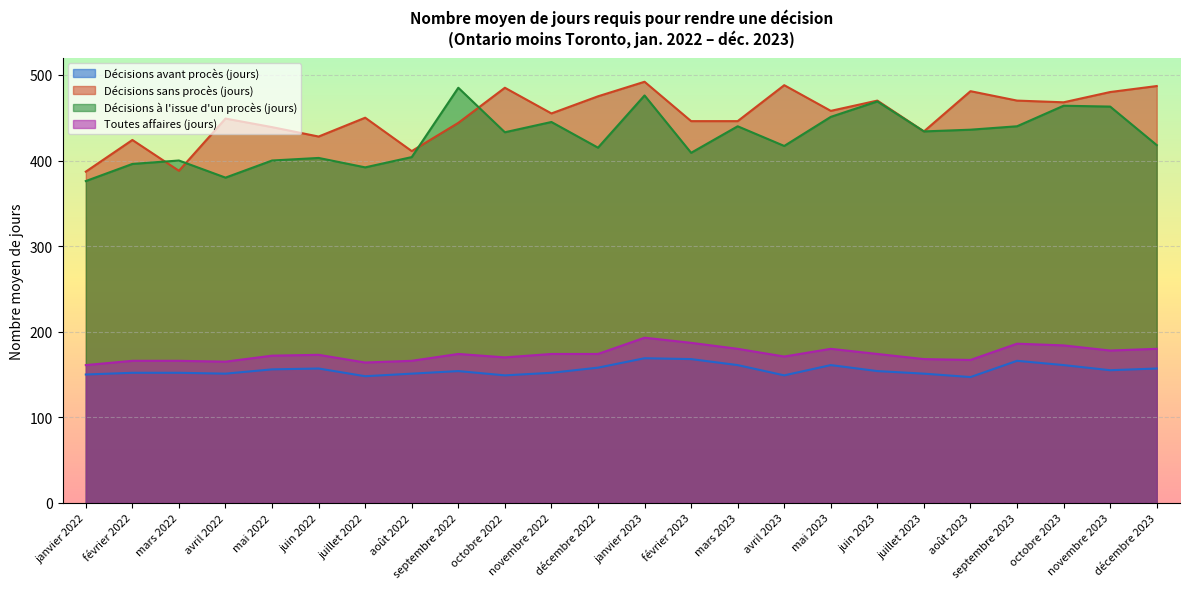

Reading left to right, list all the values displayed in this chart.

Décisions avant procès (jours): janvier 2022=150	février 2022=152	mars 2022=152	avril 2022=151	mai 2022=156	juin 2022=157	juillet 2022=148	août 2022=151	septembre 2022=154	octobre 2022=149	novembre 2022=152	décembre 2022=158	janvier 2023=169	février 2023=168	mars 2023=161	avril 2023=149	mai 2023=161	juin 2023=154	juillet 2023=151	août 2023=147	septembre 2023=166	octobre 2023=161	novembre 2023=155	décembre 2023=157
Décisions sans procès (jours): janvier 2022=387	février 2022=424	mars 2022=388	avril 2022=449	mai 2022=439	juin 2022=428	juillet 2022=450	août 2022=411	septembre 2022=444	octobre 2022=485	novembre 2022=455	décembre 2022=475	janvier 2023=492	février 2023=446	mars 2023=446	avril 2023=488	mai 2023=458	juin 2023=470	juillet 2023=434	août 2023=481	septembre 2023=470	octobre 2023=468	novembre 2023=480	décembre 2023=487
Décisions à l'issue d'un procès (jours): janvier 2022=376	février 2022=396	mars 2022=400	avril 2022=380	mai 2022=400	juin 2022=403	juillet 2022=392	août 2022=404	septembre 2022=485	octobre 2022=433	novembre 2022=445	décembre 2022=415	janvier 2023=476	février 2023=409	mars 2023=440	avril 2023=417	mai 2023=451	juin 2023=469	juillet 2023=434	août 2023=436	septembre 2023=440	octobre 2023=464	novembre 2023=463	décembre 2023=418
Toutes affaires (jours): janvier 2022=161	février 2022=166	mars 2022=166	avril 2022=165	mai 2022=172	juin 2022=173	juillet 2022=164	août 2022=166	septembre 2022=174	octobre 2022=170	novembre 2022=174	décembre 2022=174	janvier 2023=193	février 2023=187	mars 2023=180	avril 2023=171	mai 2023=180	juin 2023=174	juillet 2023=168	août 2023=167	septembre 2023=186	octobre 2023=184	novembre 2023=178	décembre 2023=180